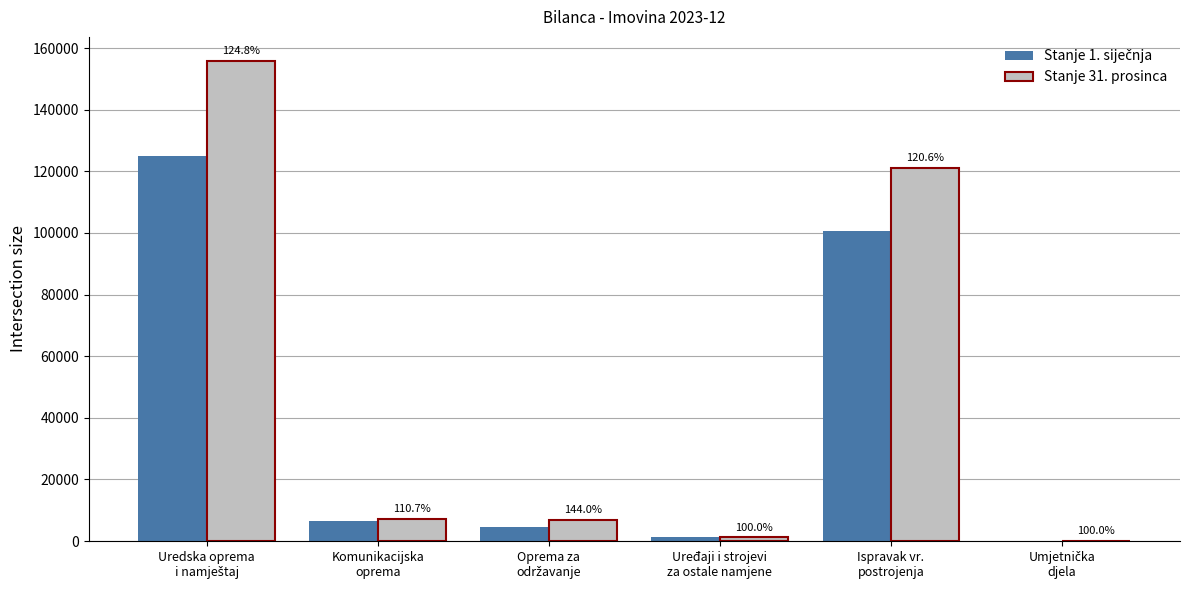

Are the bars grouped side by side (vs. stacked)?

Yes